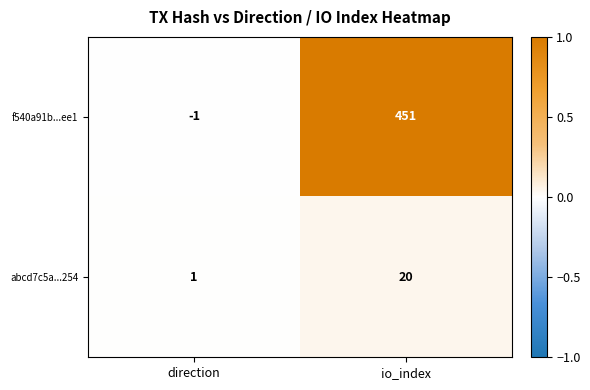

List the series in order of their overall mean, highest first.

f540a91b...ee1, abcd7c5a...254